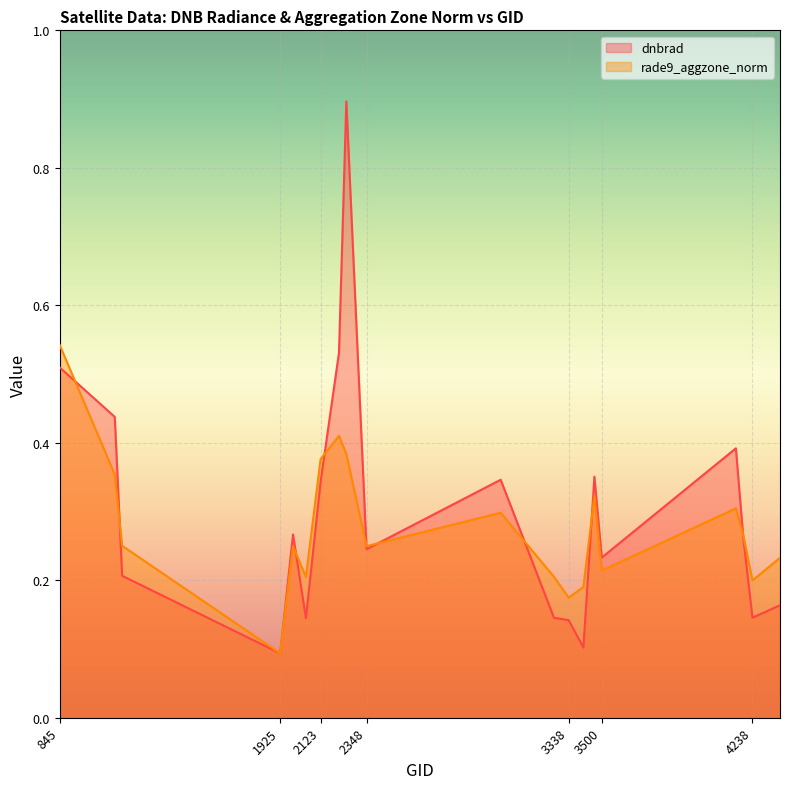

List the labels in order of dnbrad value, largest first.

2249, 2213, 845, 1115, 4157, 3464, 3005, 2123, 1988, 4193, 2348, 3500, 1151, 4373, 4238, 3266, 2051, 3338, 3410, 1925